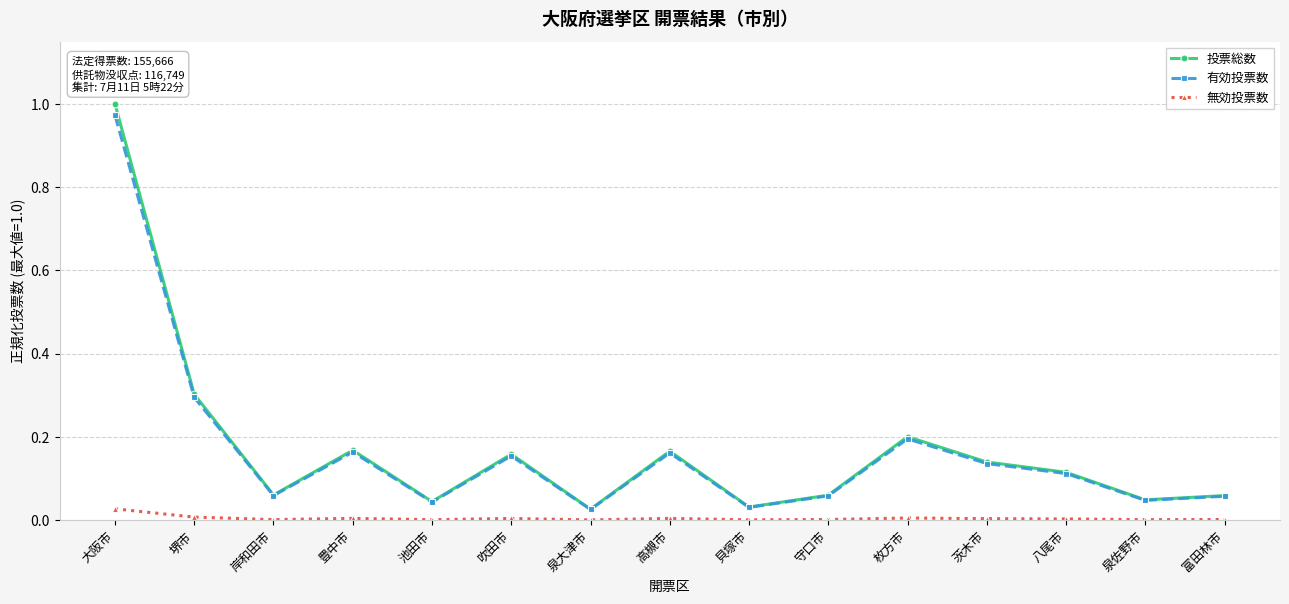

Does the chart have visible grid lines?

Yes